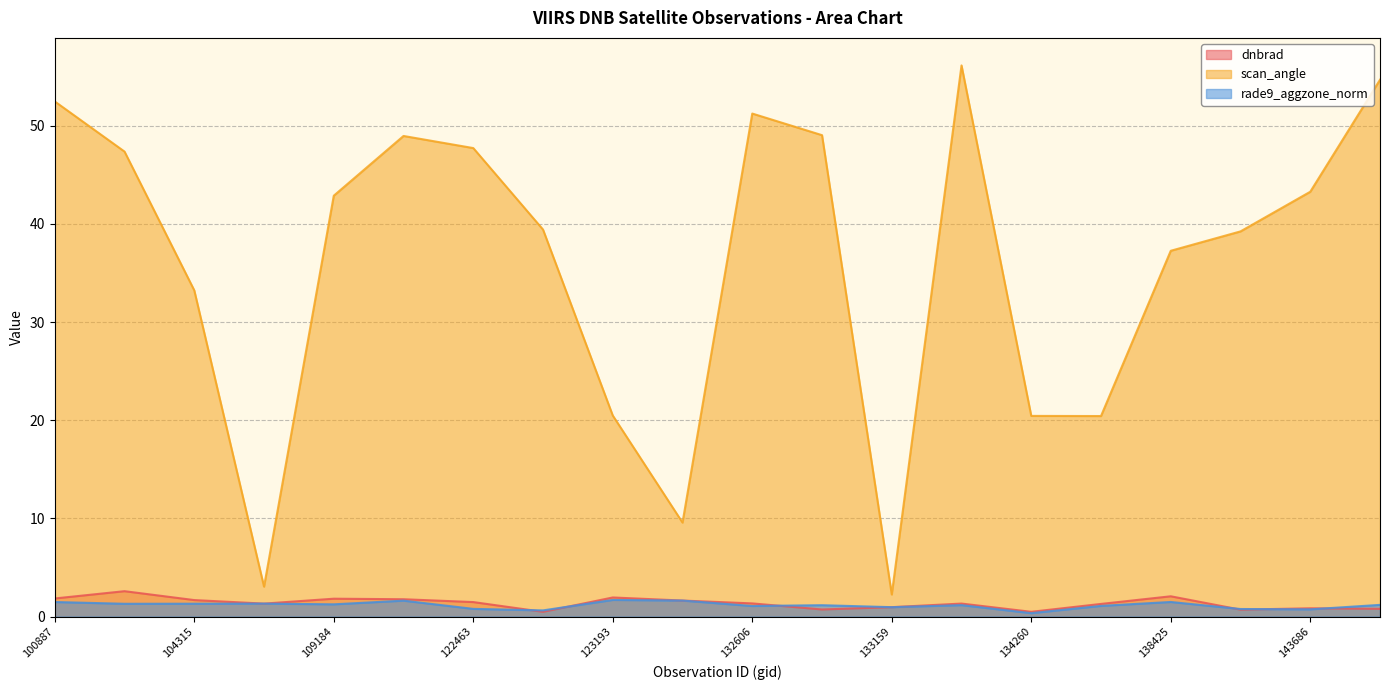

In dnbrad, how many points are higher than both neighbors (excluding endpoints)?

6